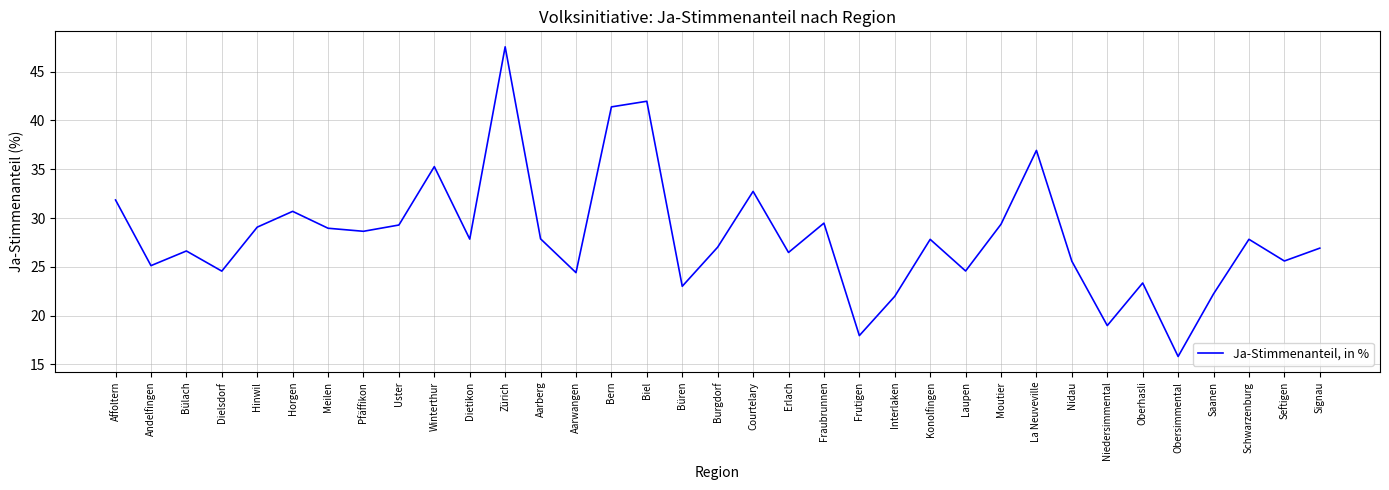

How many interior local peaks (higher than both neighbors) does the data have?

11